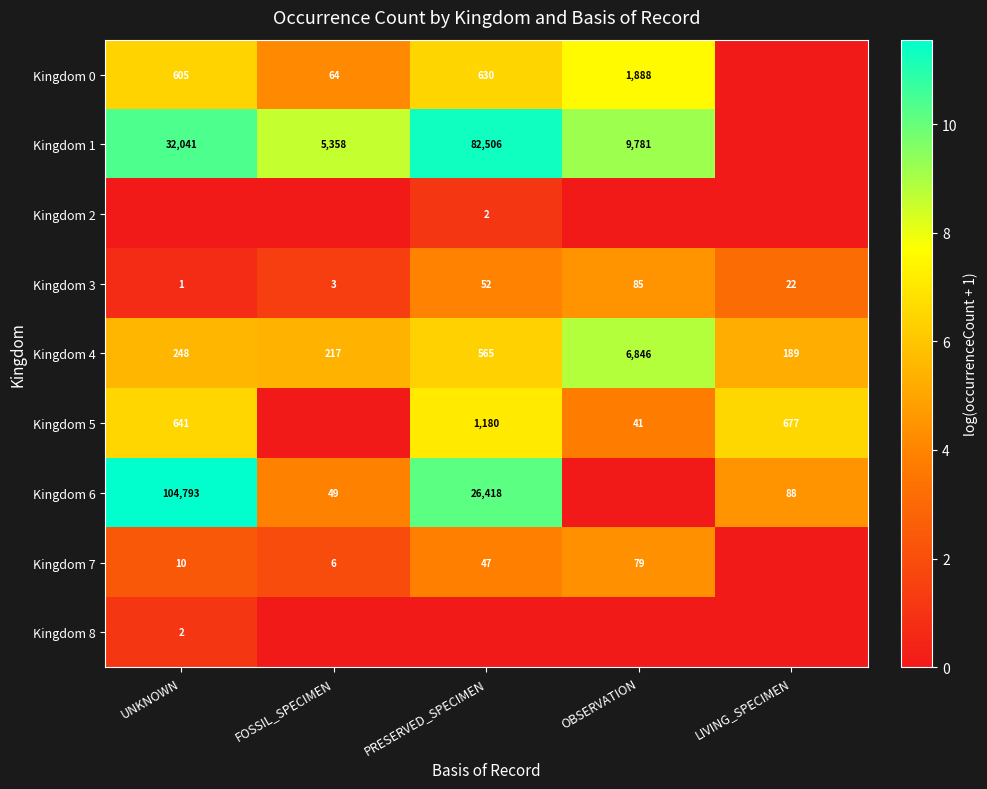

What is the difference between the Kingdom 5 values at UNKNOWN and OBSERVATION?

600